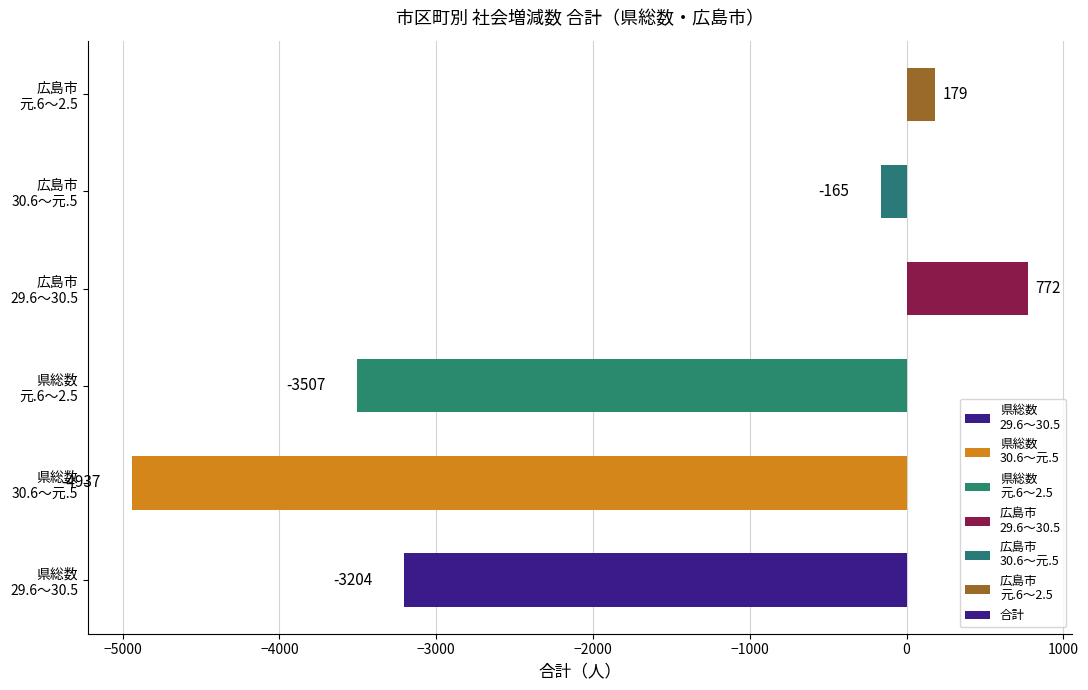

What is the smallest value displayed?

-4937